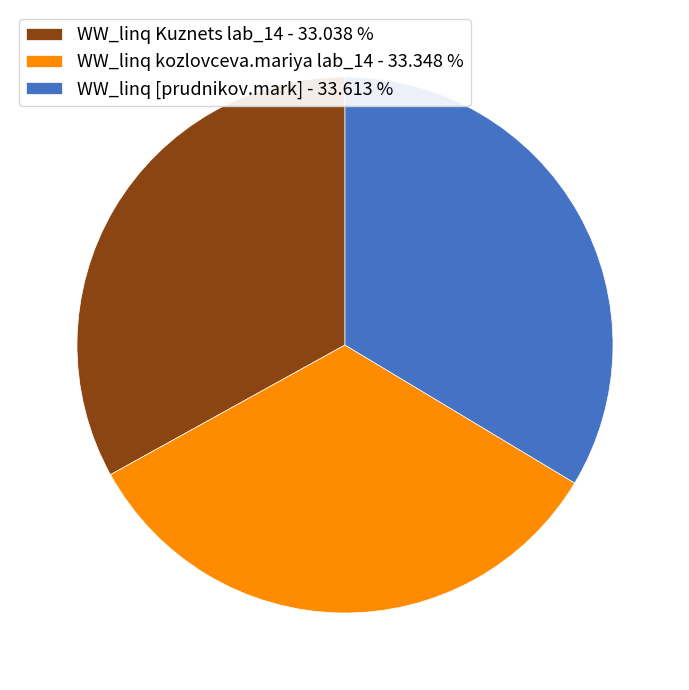

Is the sum of WW_linq kozlovceva.mariya lab_14 - 33.348 % and WW_linq [prudnikov.mark] - 33.613 % greater than half?

Yes